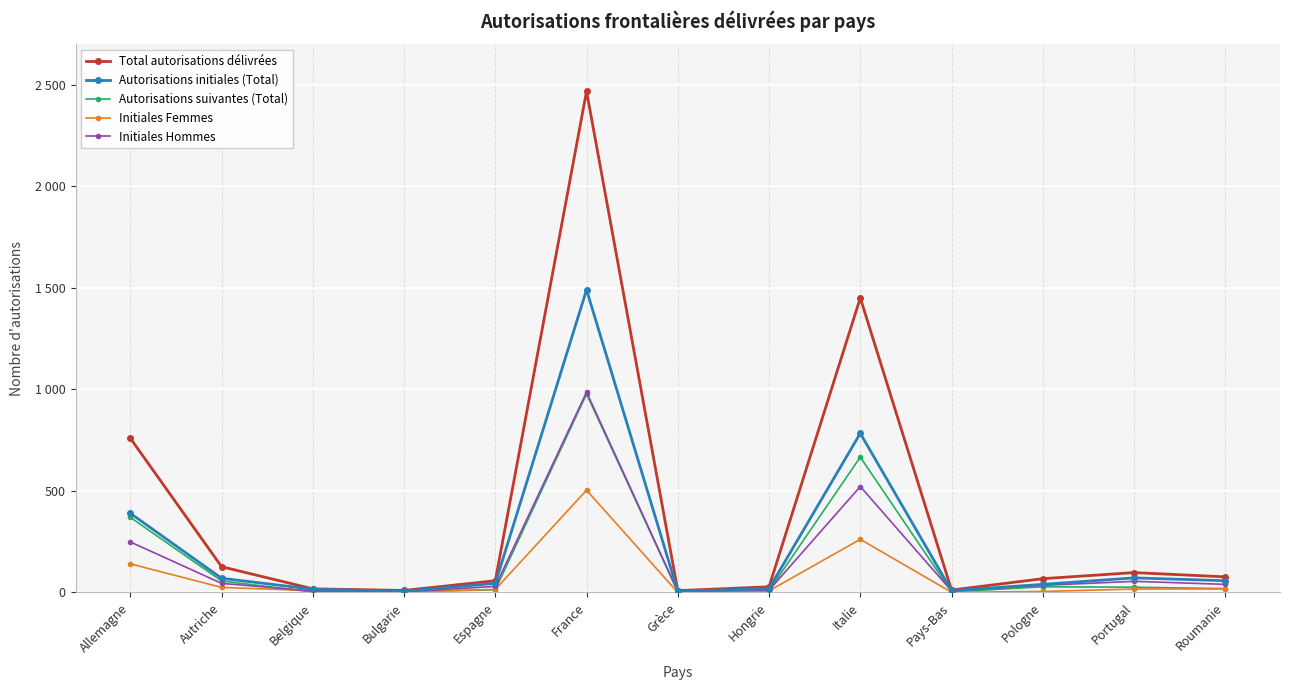

True or false: Autorisations initiales (Total) has a value of 45 at Espagne.

True